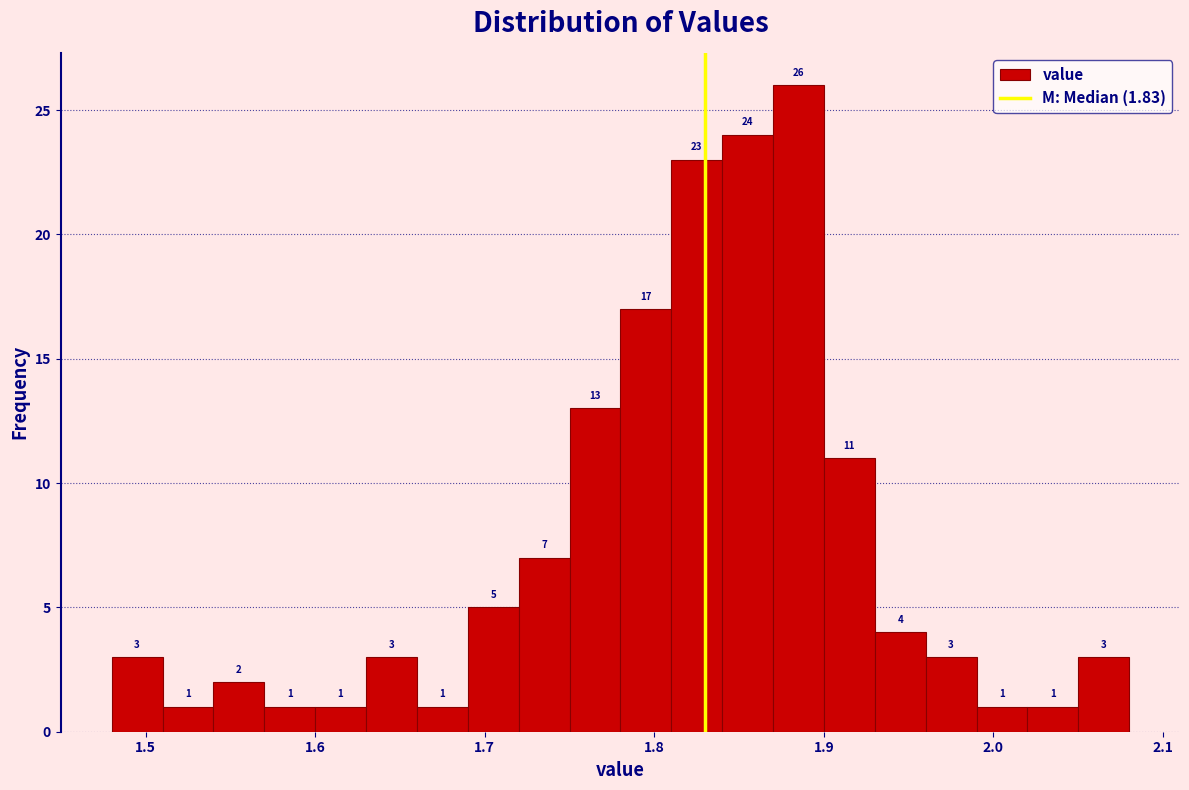

Around what value on the x-axis is the tallest bar? Give the approximate position of its centre, as read against the axis.

1.89